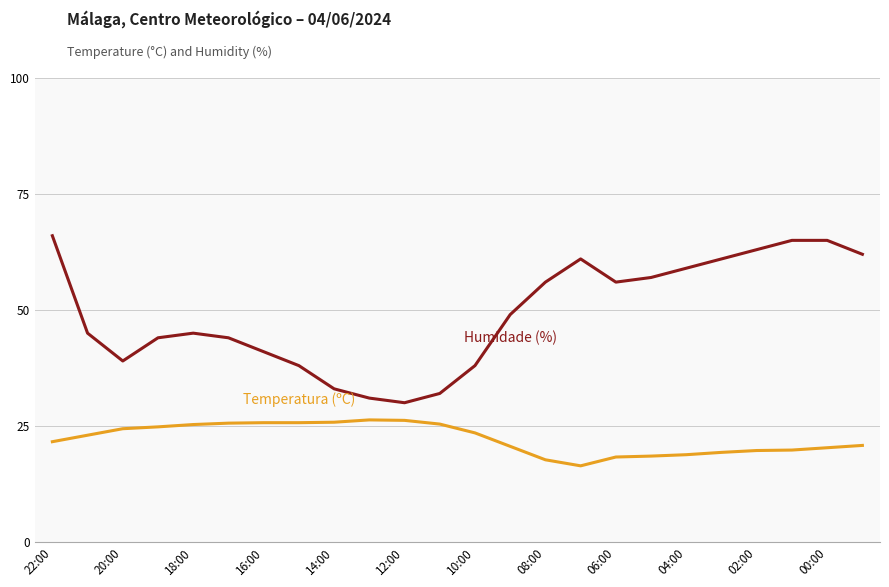

What is the greatest value displayed?

66.0